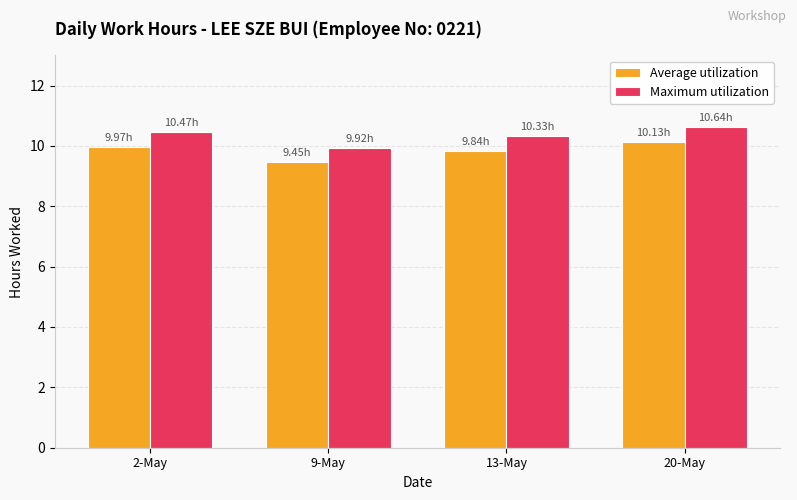

Is the value of Average utilization at 2-May greater than the value of Maximum utilization at 20-May?

No